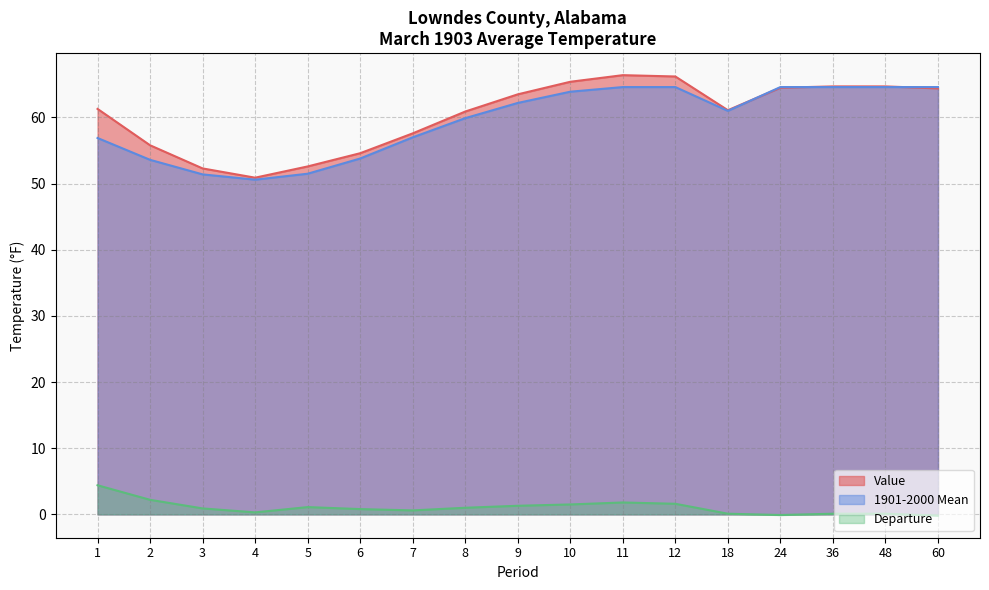

Between 3 and 4, which series saw the biggest shift?

Value